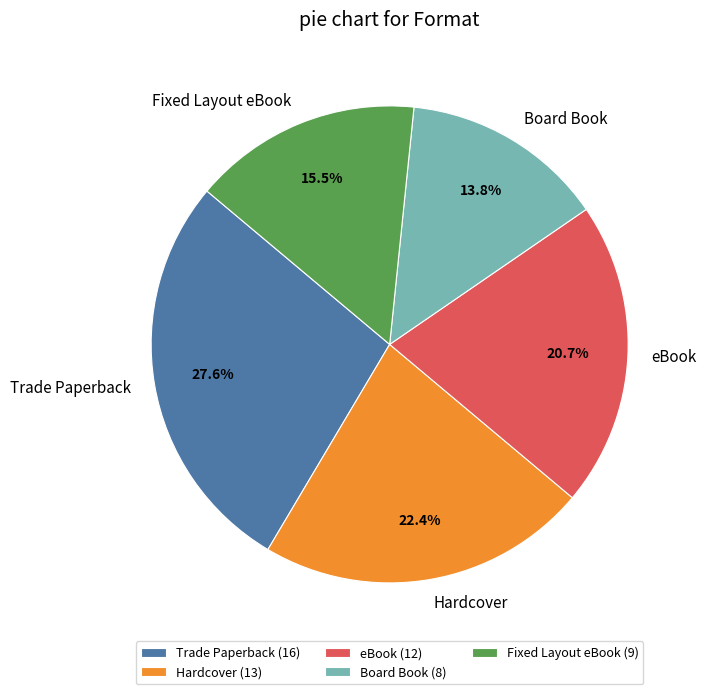

Does any single category account for the majority?

No